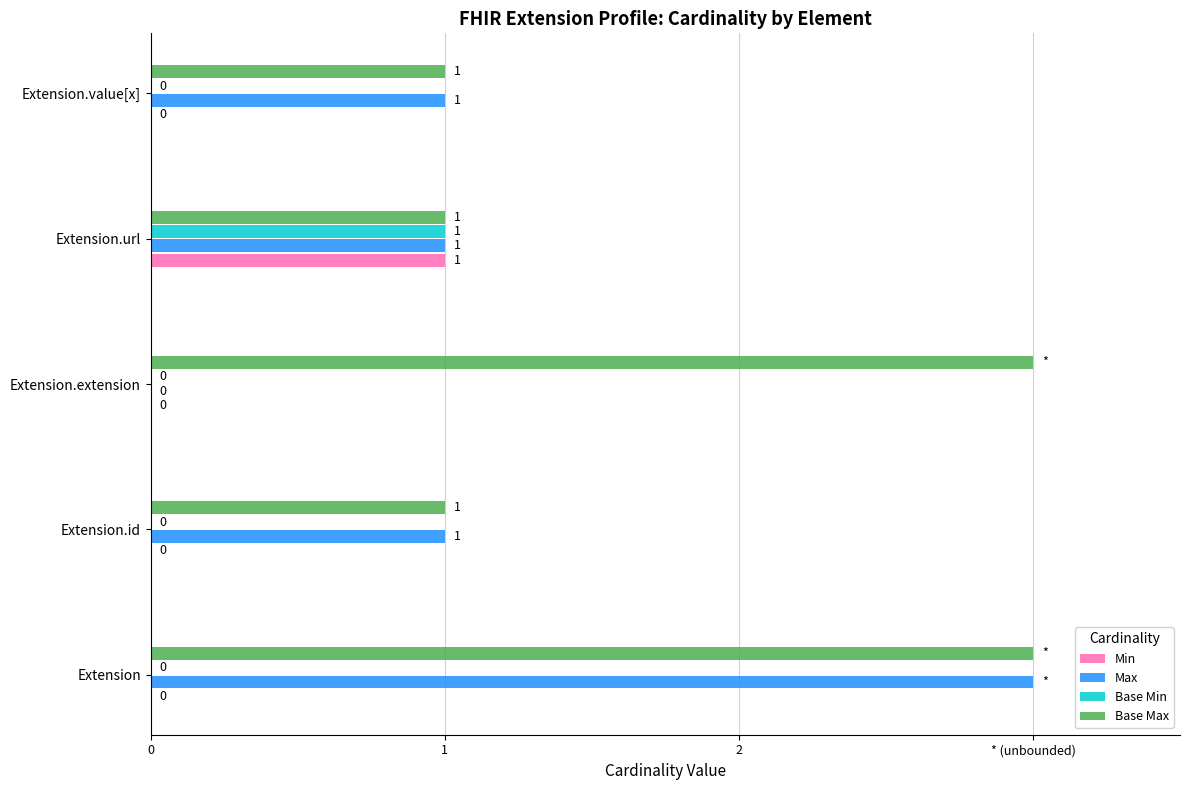

What is the difference between the maximum and second lowest values in the Base Min series?

1